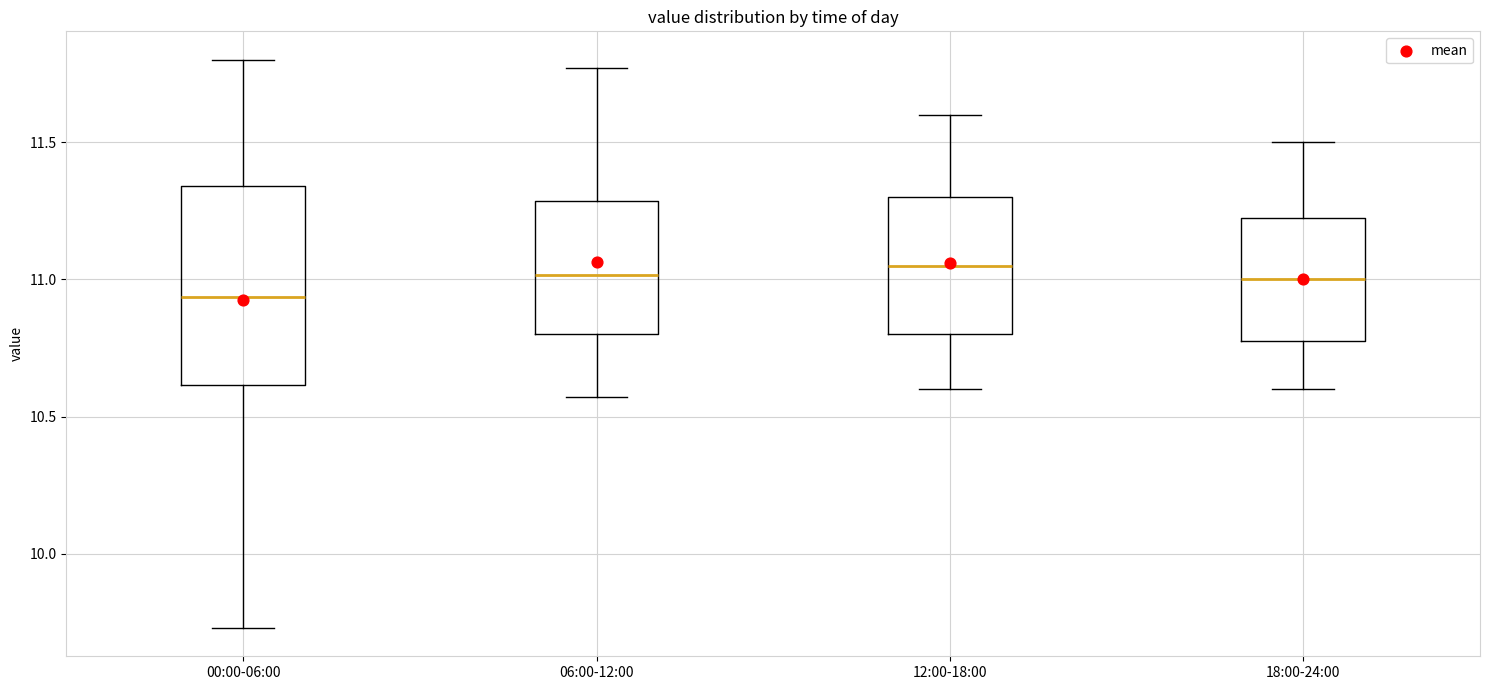

Where does the median line of the box for 06:00-12:00 sit on the y-axis? The values are not printed on the chart, so give them approximately, as read against the axis.

11.00